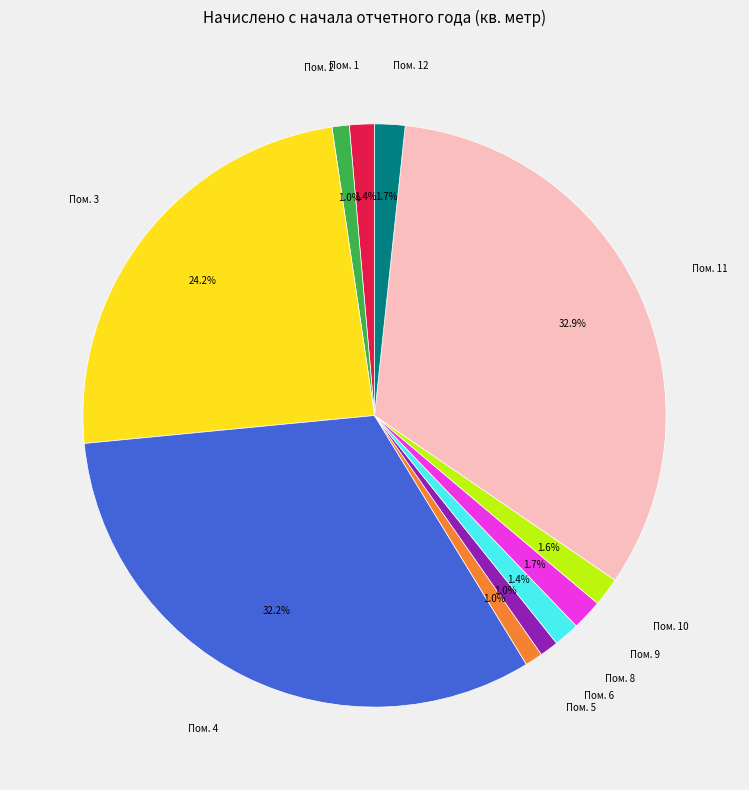

To the nearest percent, what is the average slice percentage?

9%